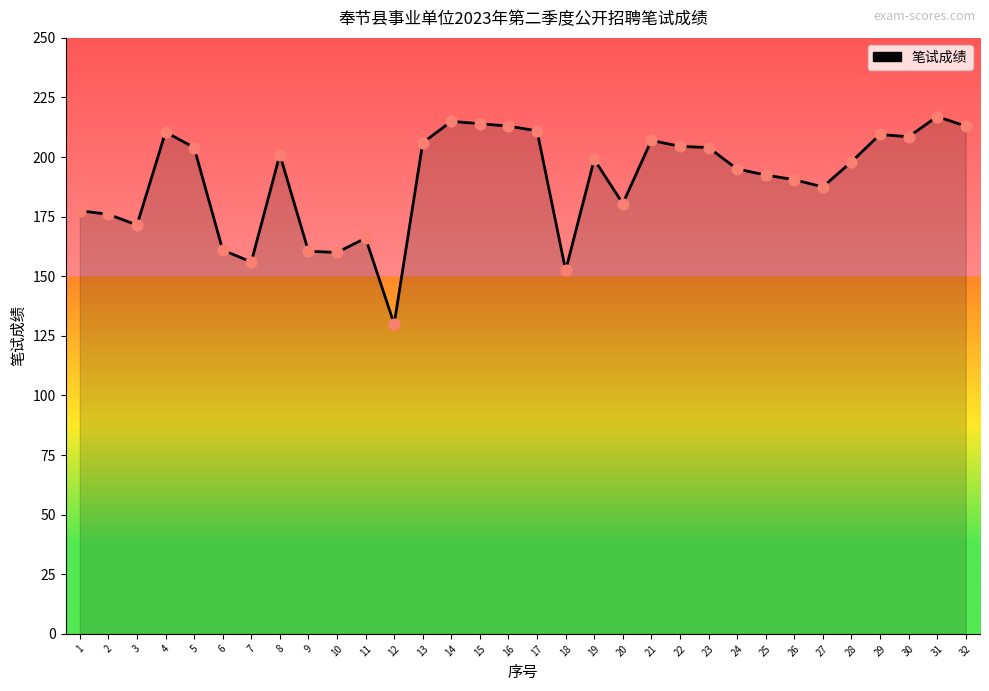

Which has a higher value, 22 or 16?

16